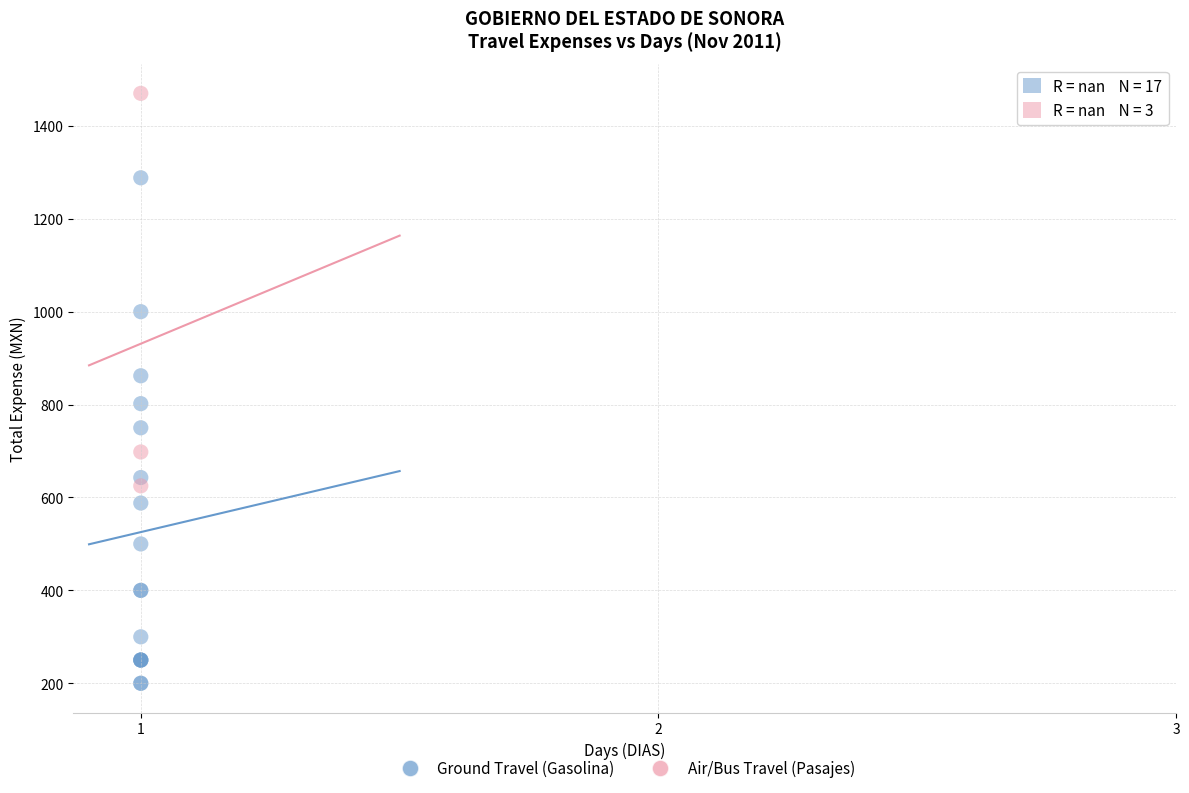

Which series reaches the maximum Y coordinate?

Air/Bus Travel (Pasajes)